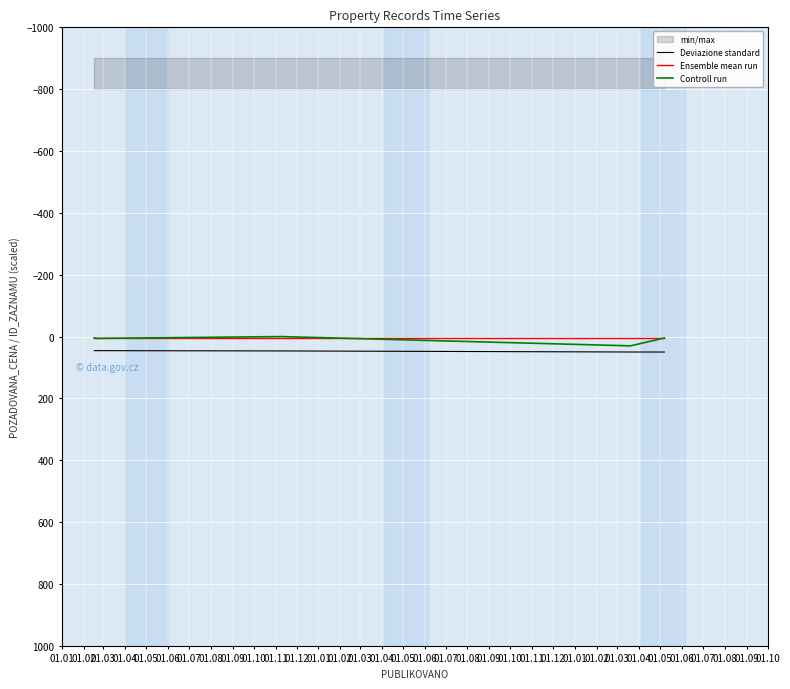

True or false: Deviazione standard and Ensemble mean run cross at least once.

False